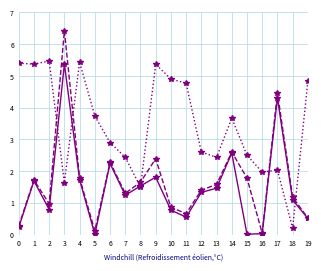

What is the total value across all series at 0?

5.9